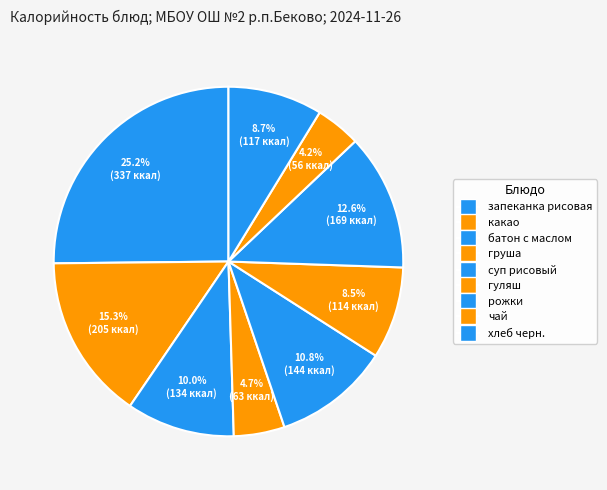

Is запеканка рисовая the majority of the pie?

No